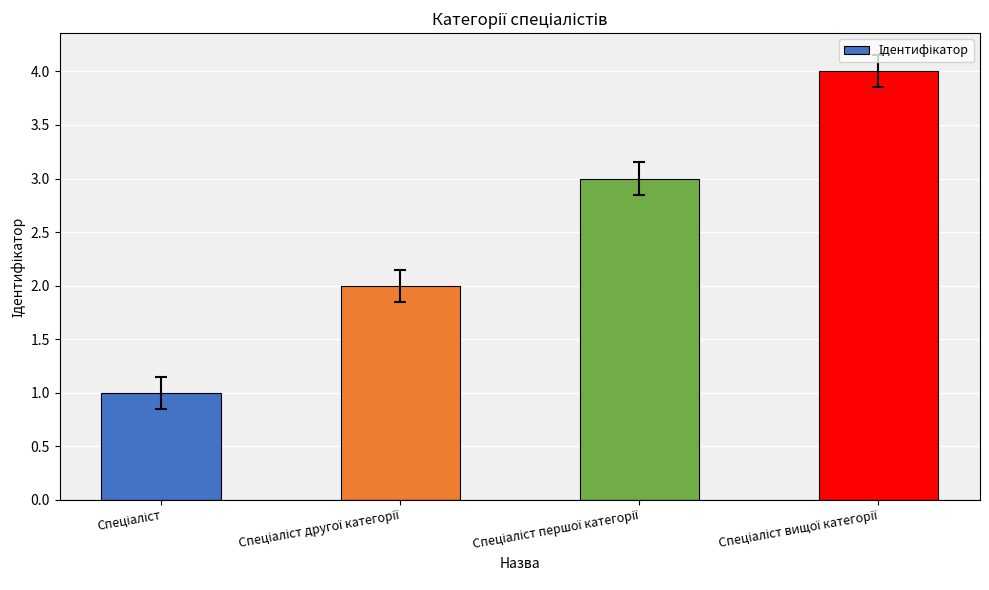

What is the maximum value shown in the chart?

4